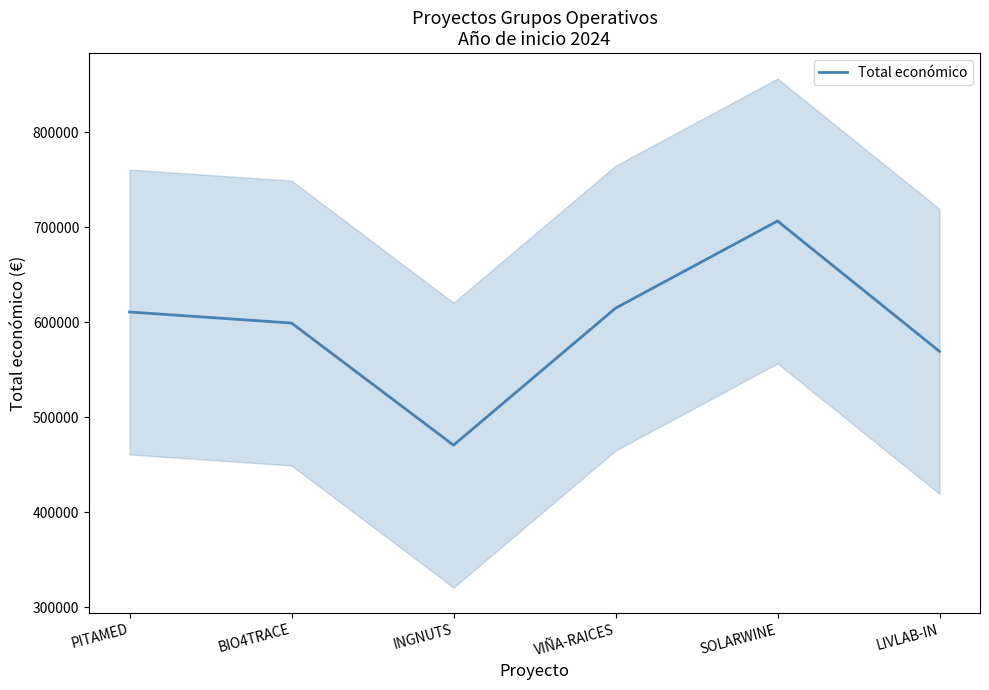

What is the sum of the values at INGNUTS and PITAMED?

1081564